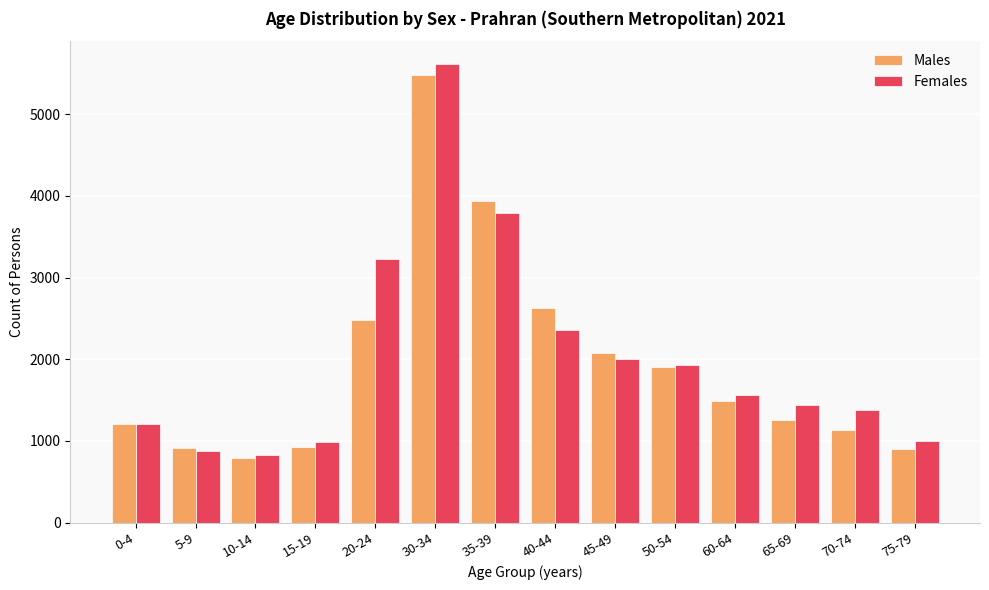

Does the chart contain any negative values?

No